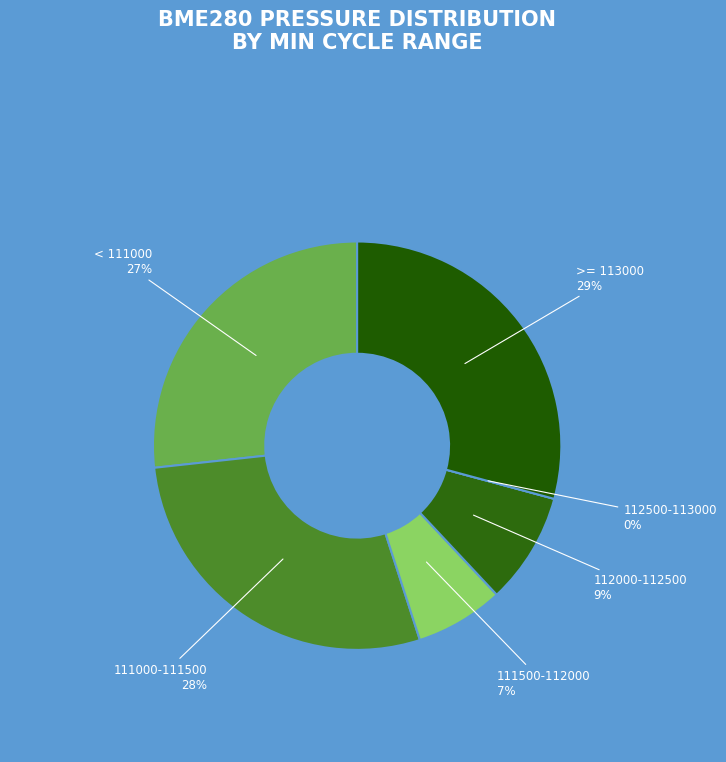

Does 110804 represent more than half of the total?

No